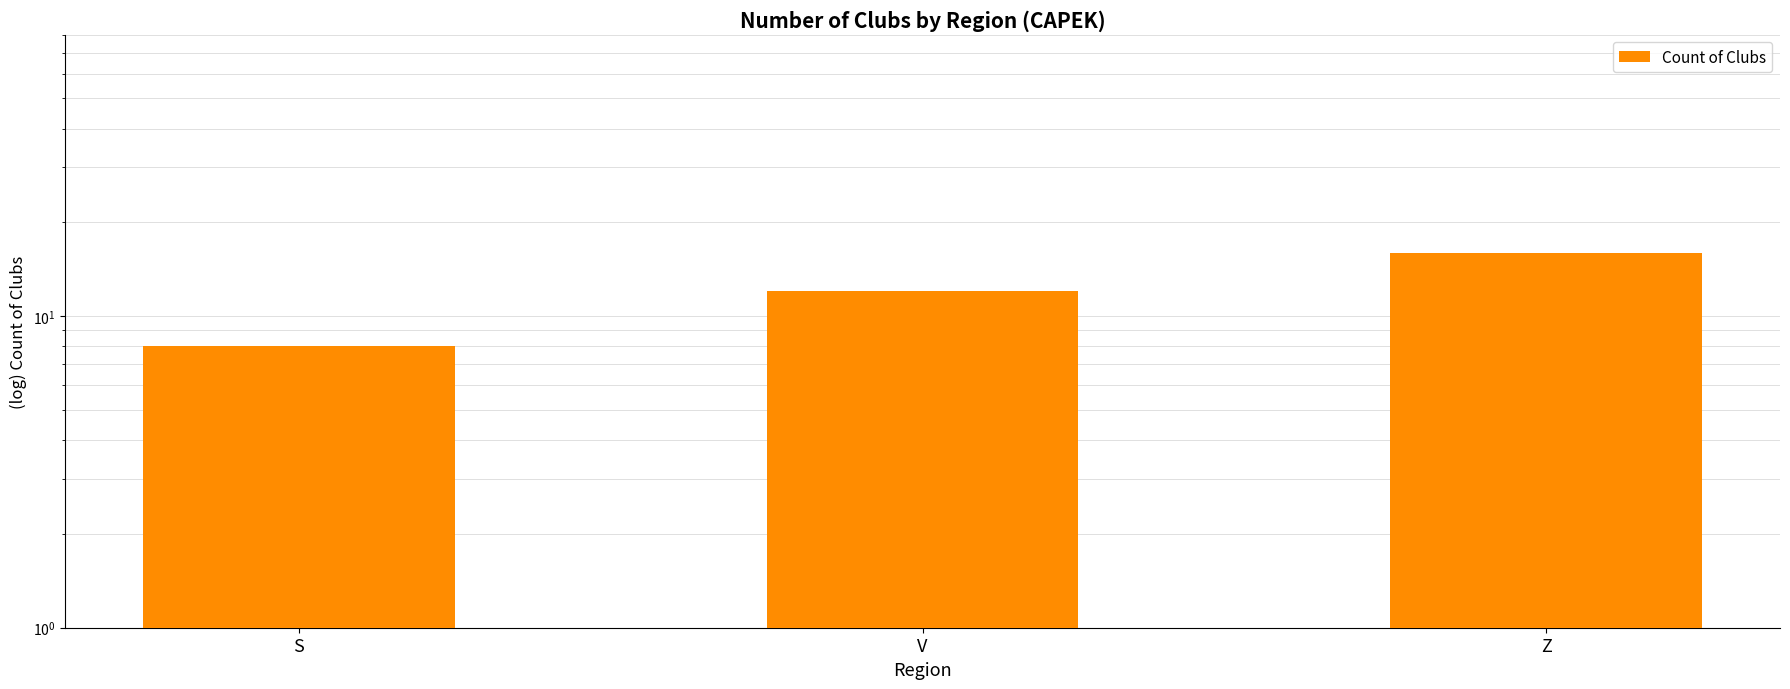

Rank the categories by value from highest to lowest.

Z, V, S